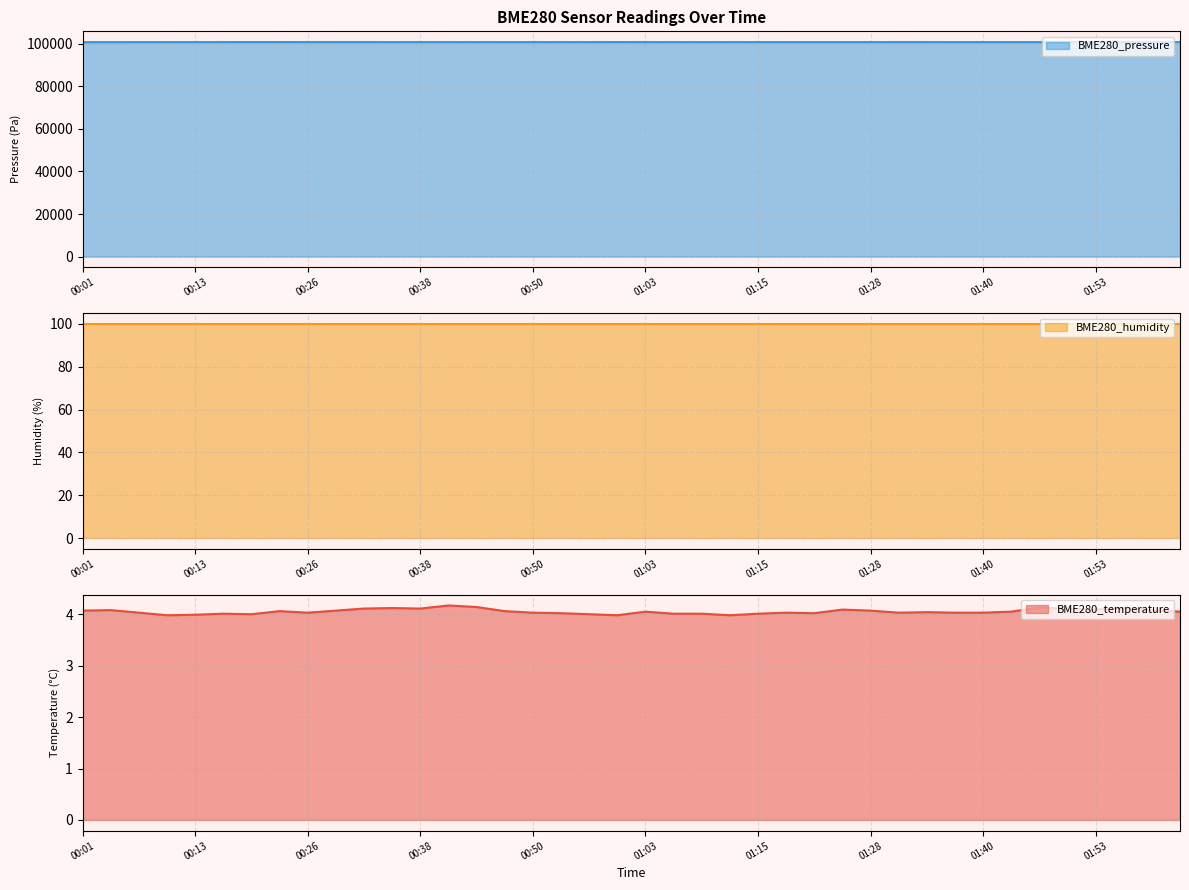

What is the highest value of the BME280_pressure series?

100816.5